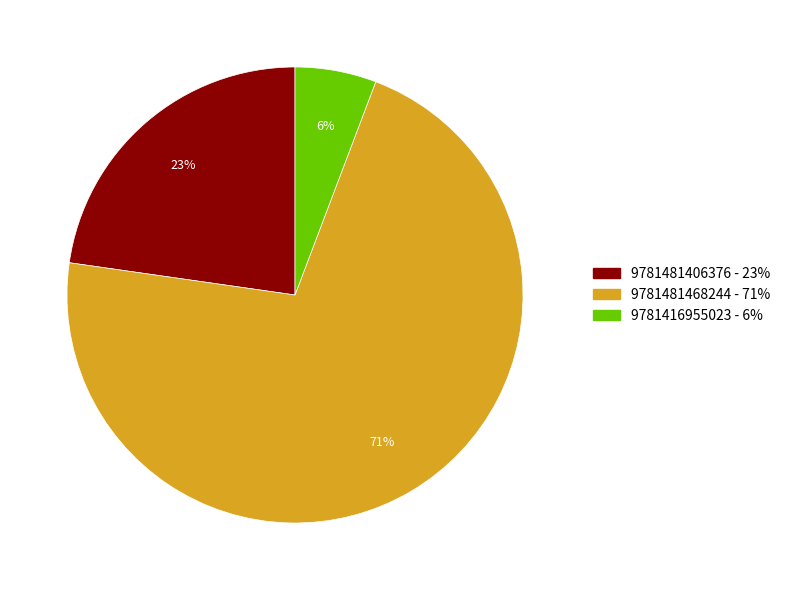

Is it true that 9781481406376 - 23% is 10% of the pie?

False